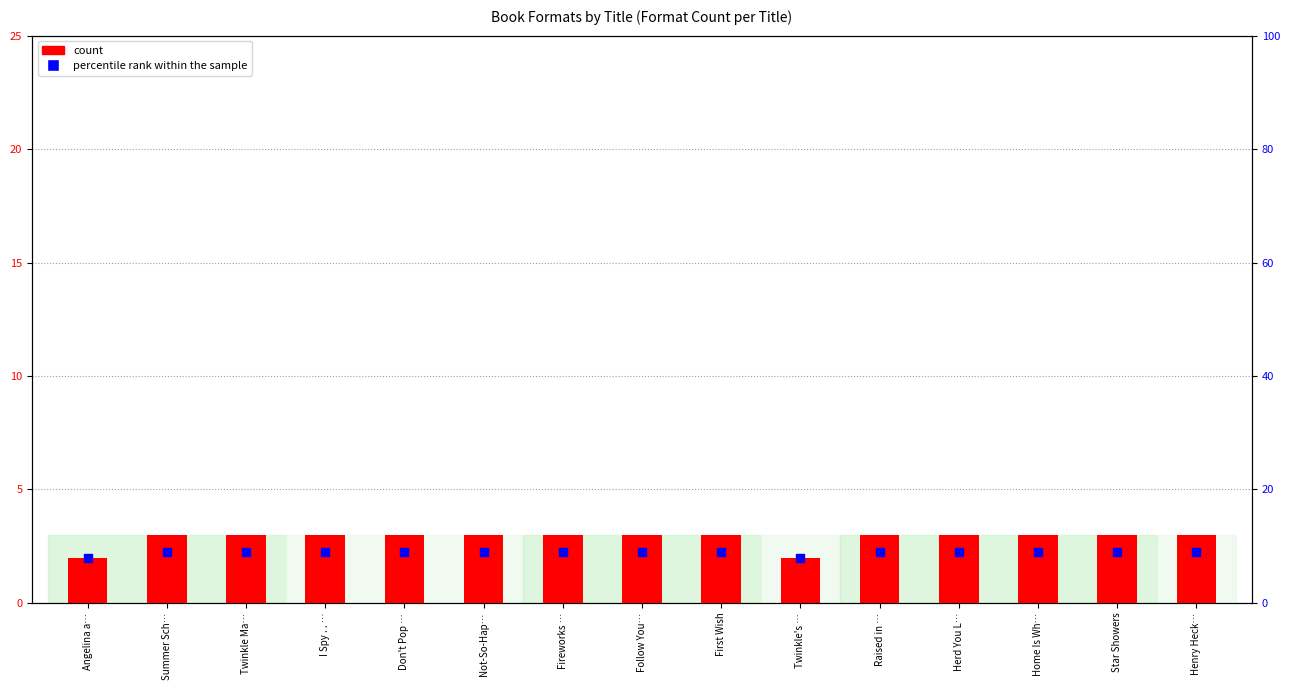

Which series reaches the maximum Y coordinate?

percentile rank within the sample